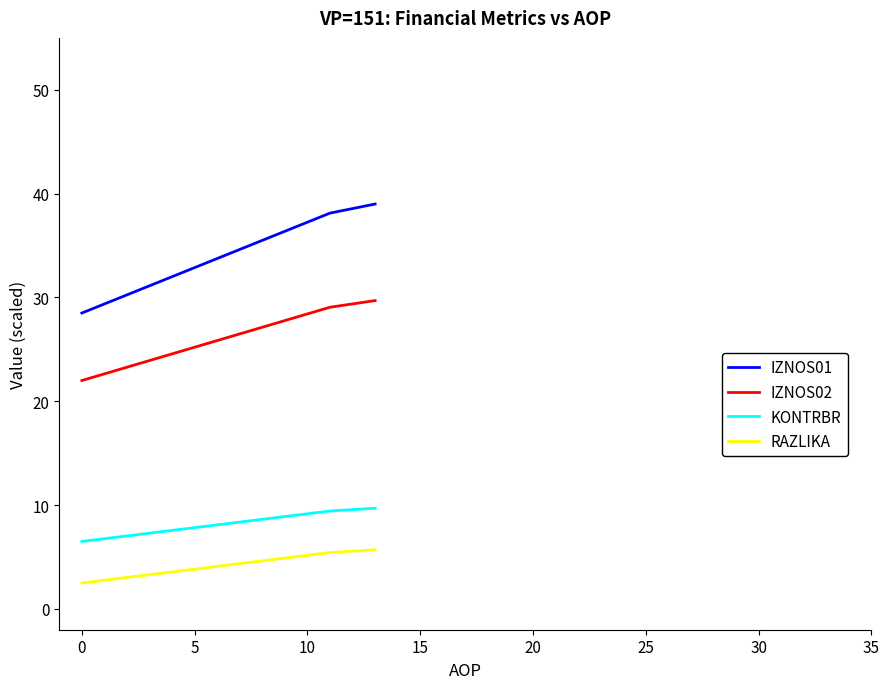

Which series has the largest range (max minus min)?

IZNOS01